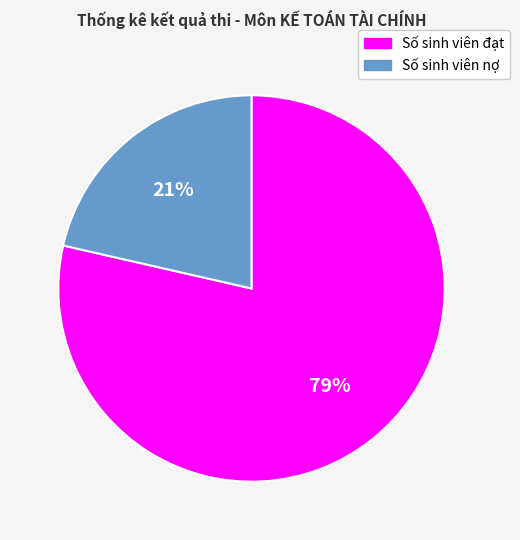

To the nearest percent, what portion does Số sinh viên đạt represent?

79%